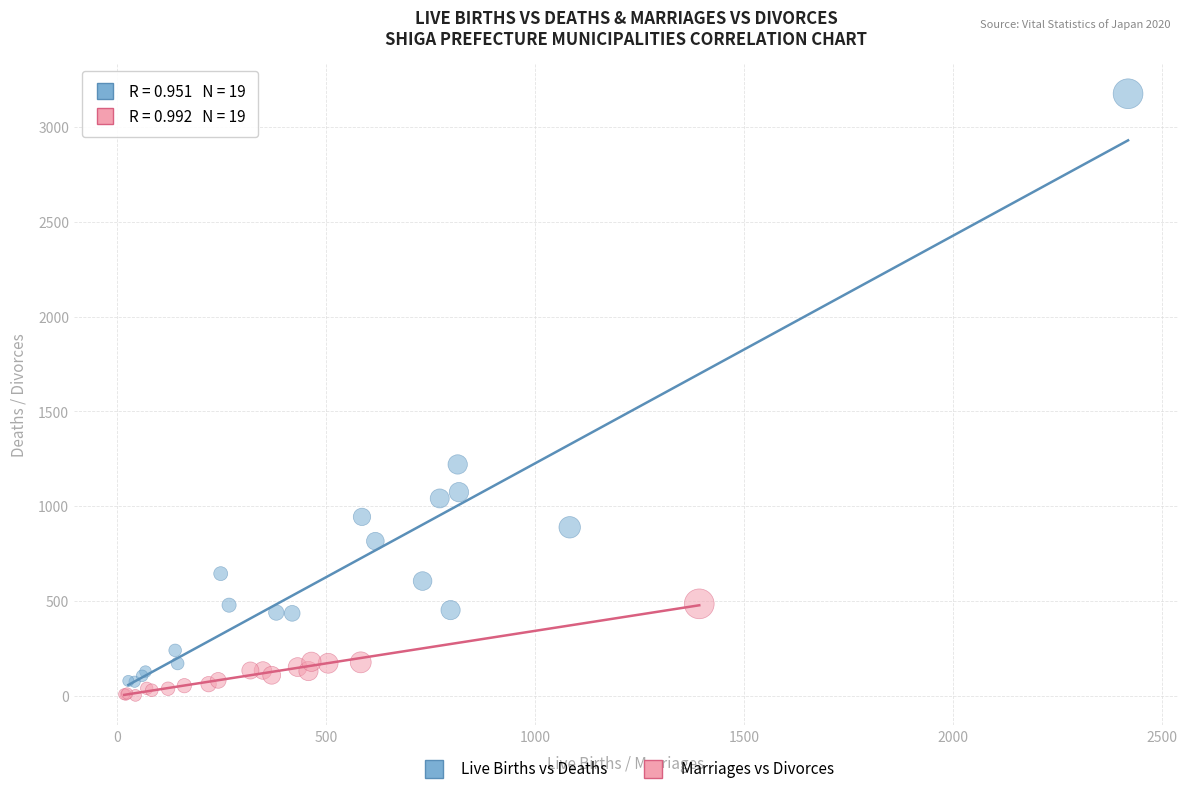

Which series has the largest Y range (max minus min)?

Live Births vs Deaths